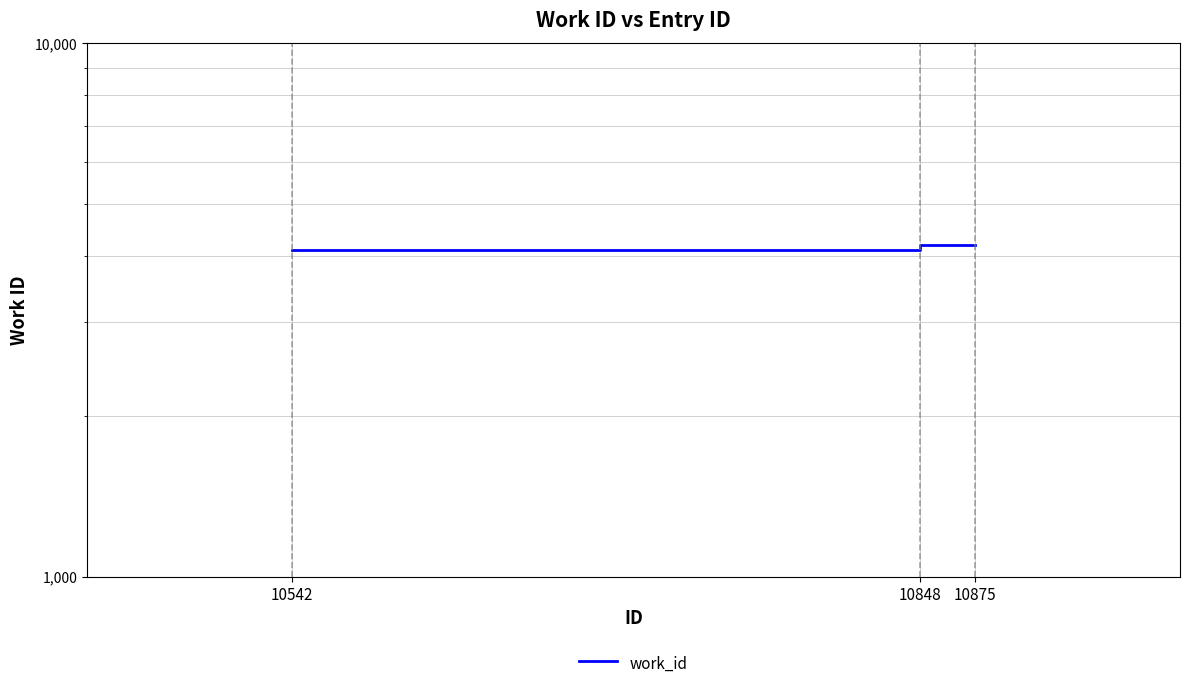

How many lines are shown in the chart?

1